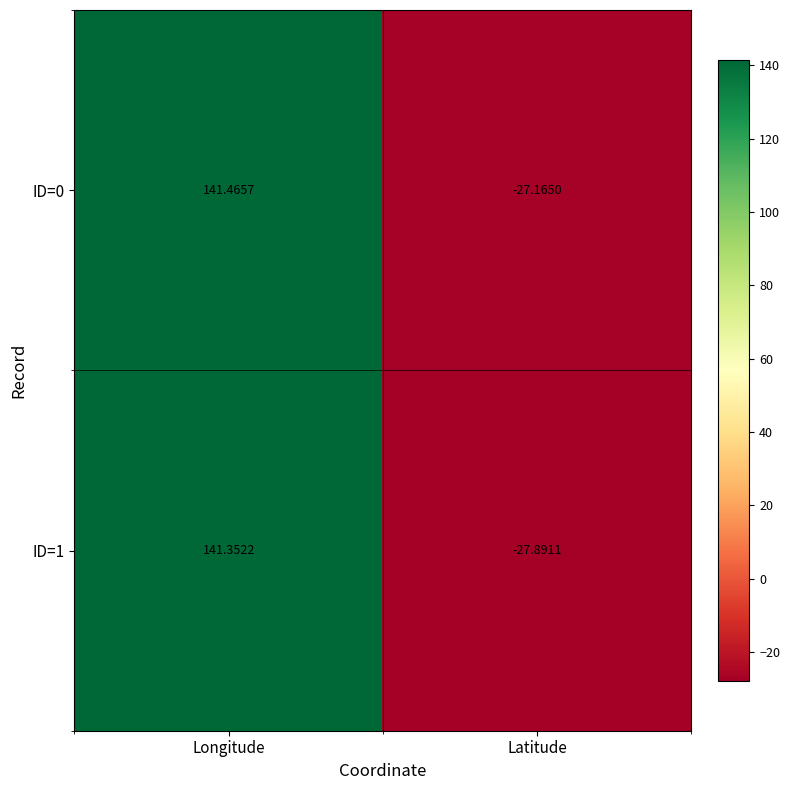

Rank the categories by ID=1 value from lowest to highest.

Latitude, Longitude